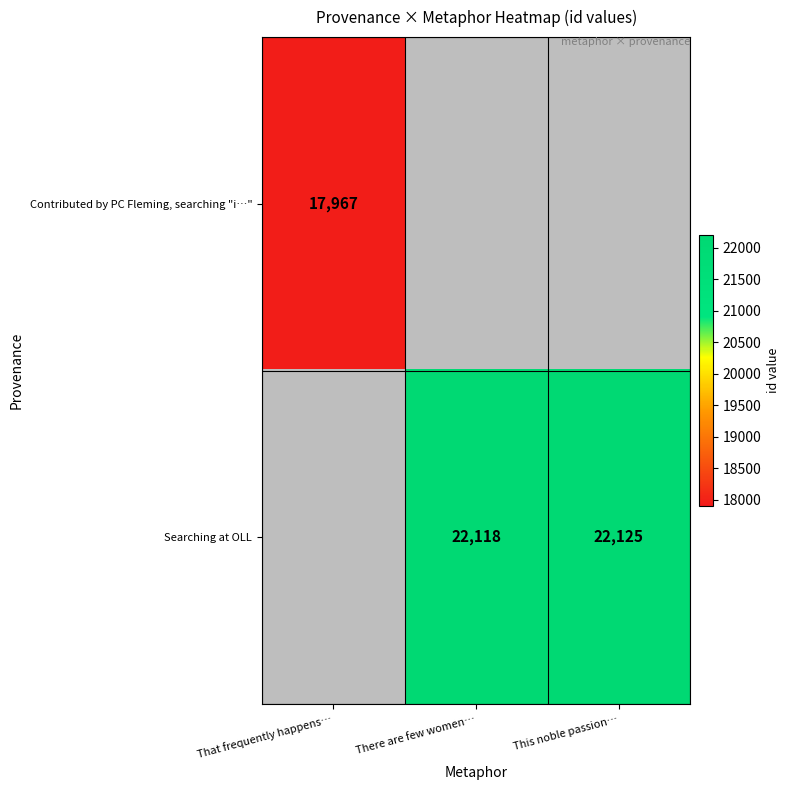

Is the value of Contributed by PC Fleming, searching "i…" at That frequently happens… greater than the value of Searching at OLL at There are few women…?

No